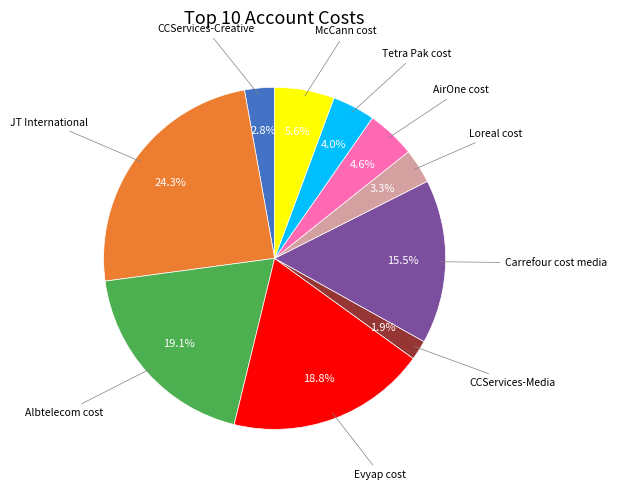

Does any single category account for the majority?

No